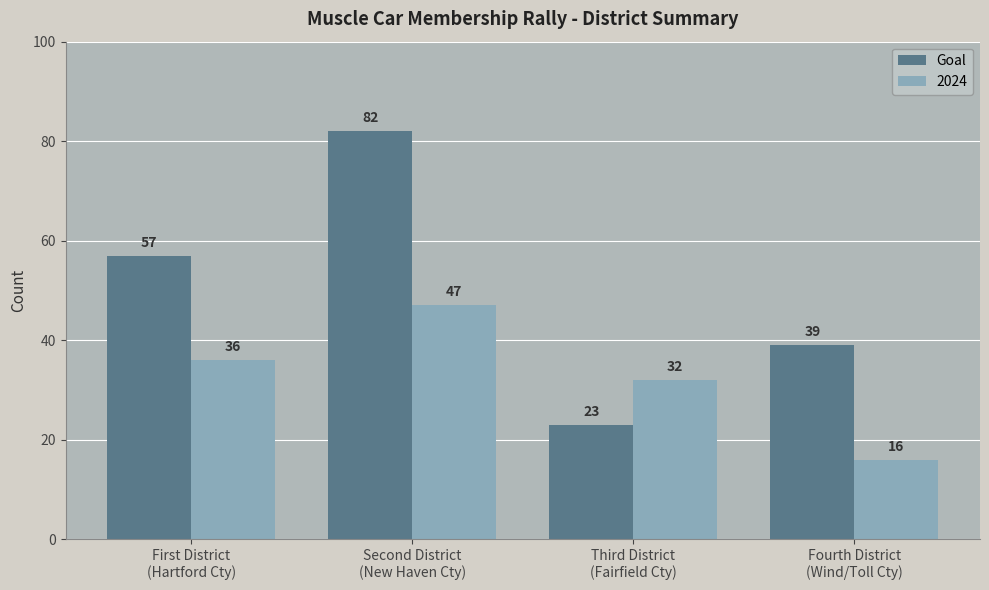

Are the bars horizontal?

No